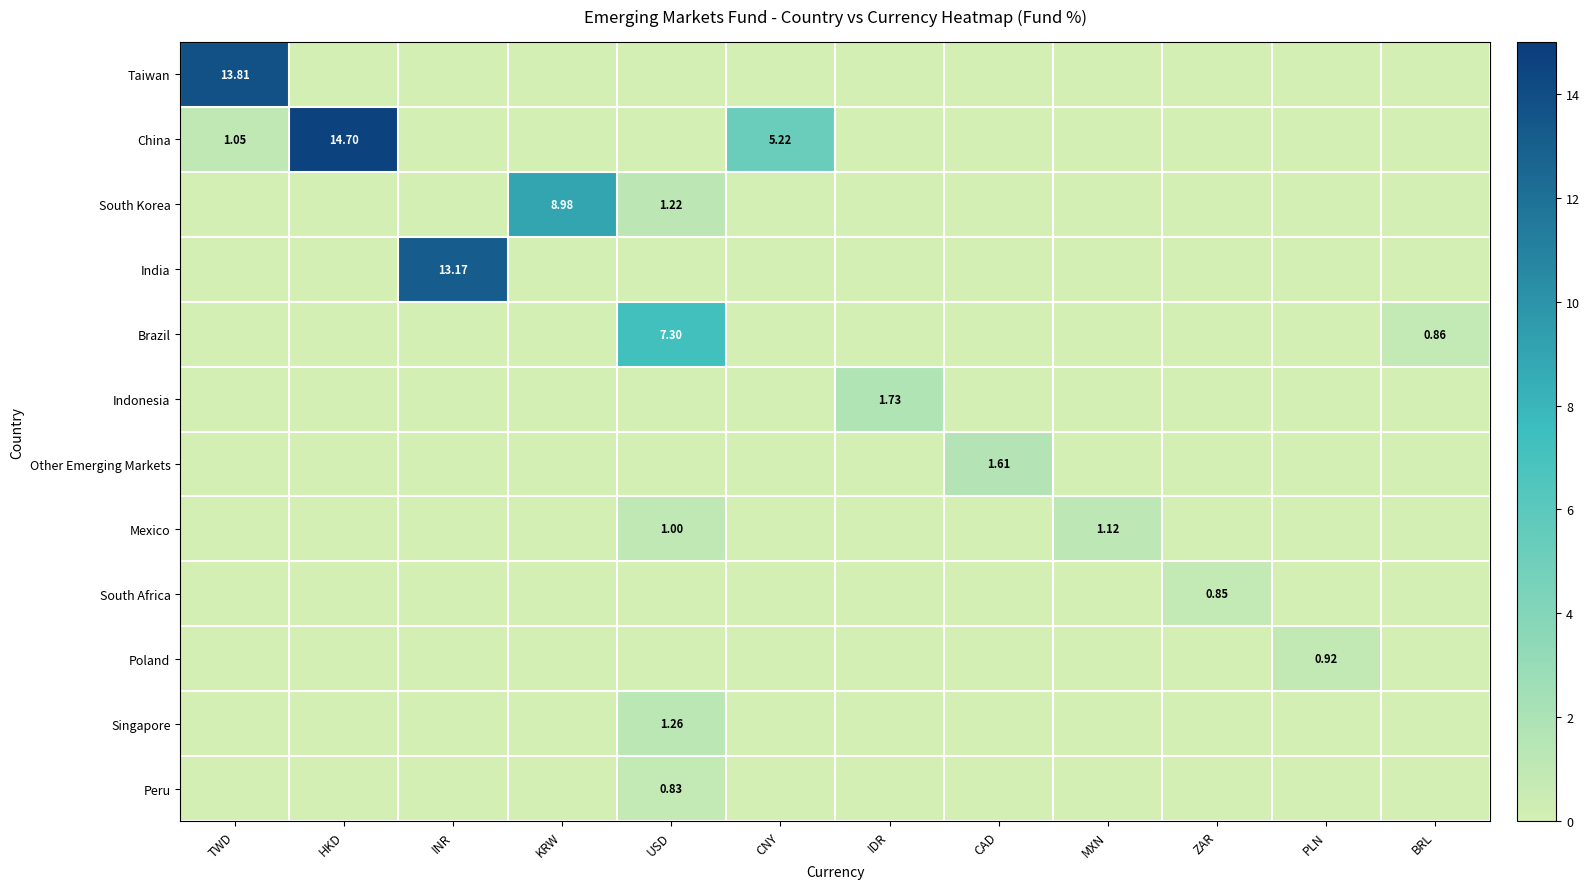

What is the maximum value for China?

14.7